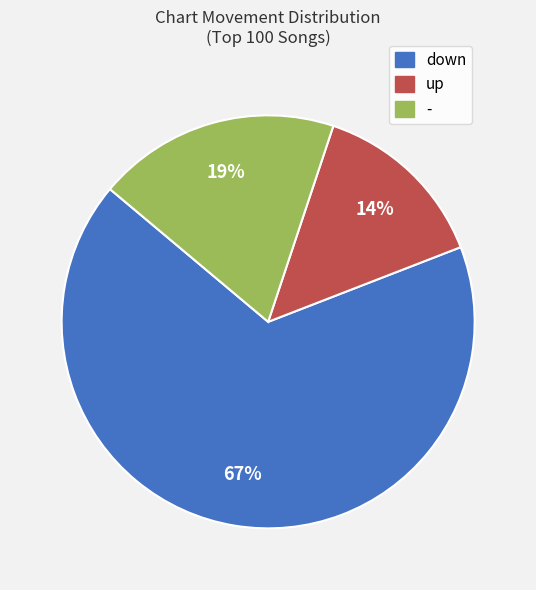

What is the ratio of the value at - to the value at down?

0.3